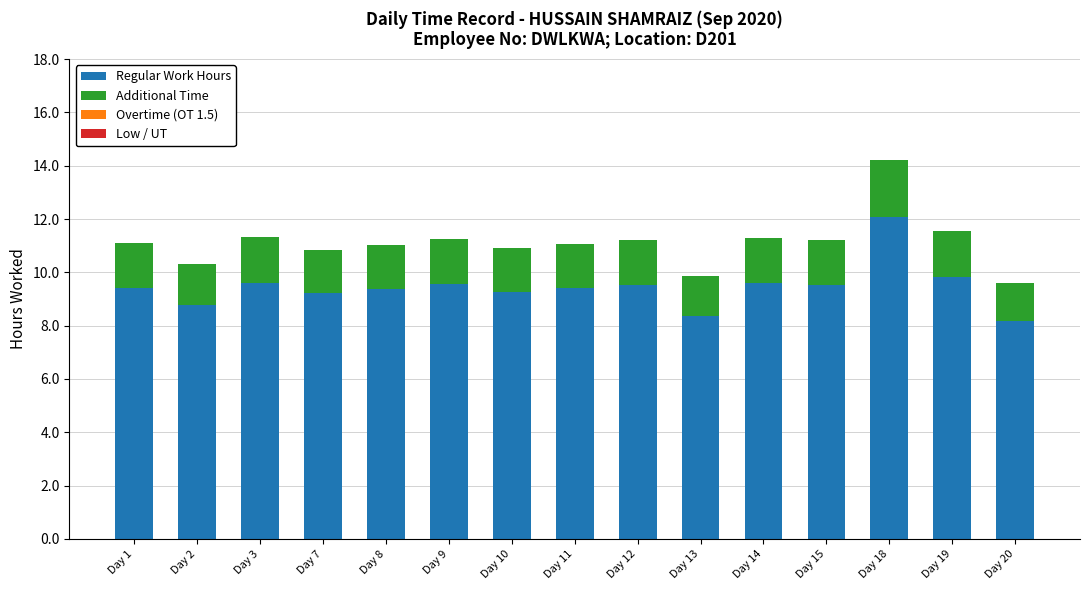

What is the maximum value for Regular Work Hours?

12.1